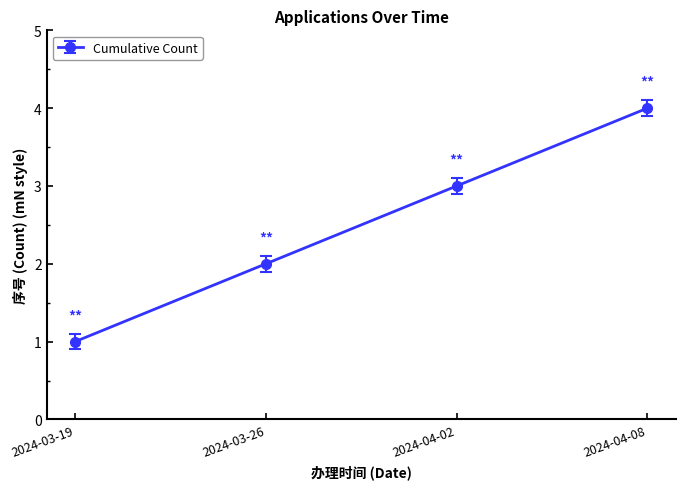

Rank the categories by value from lowest to highest.

2024-03-19, 2024-03-26, 2024-04-02, 2024-04-08